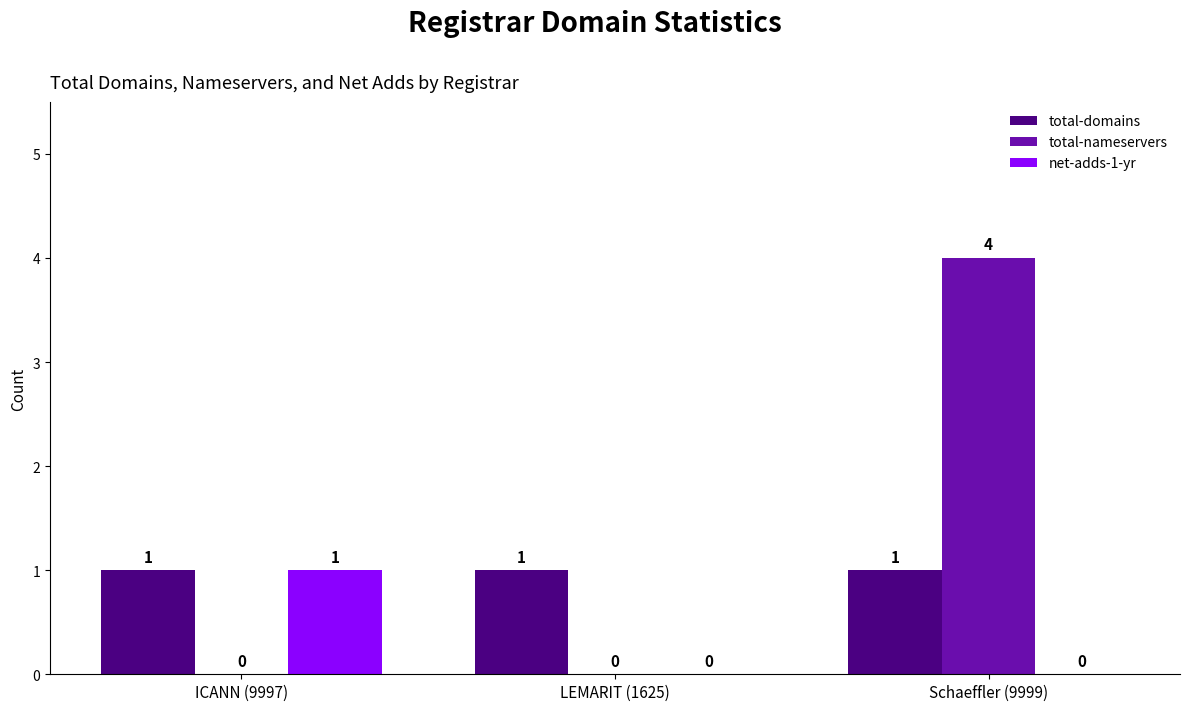

What are all the series names shown in the legend?

total-domains, total-nameservers, net-adds-1-yr